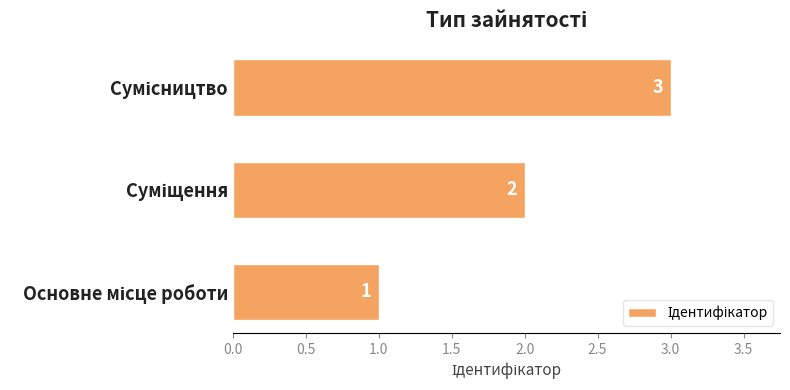

Count the number of data series in this chart.

1